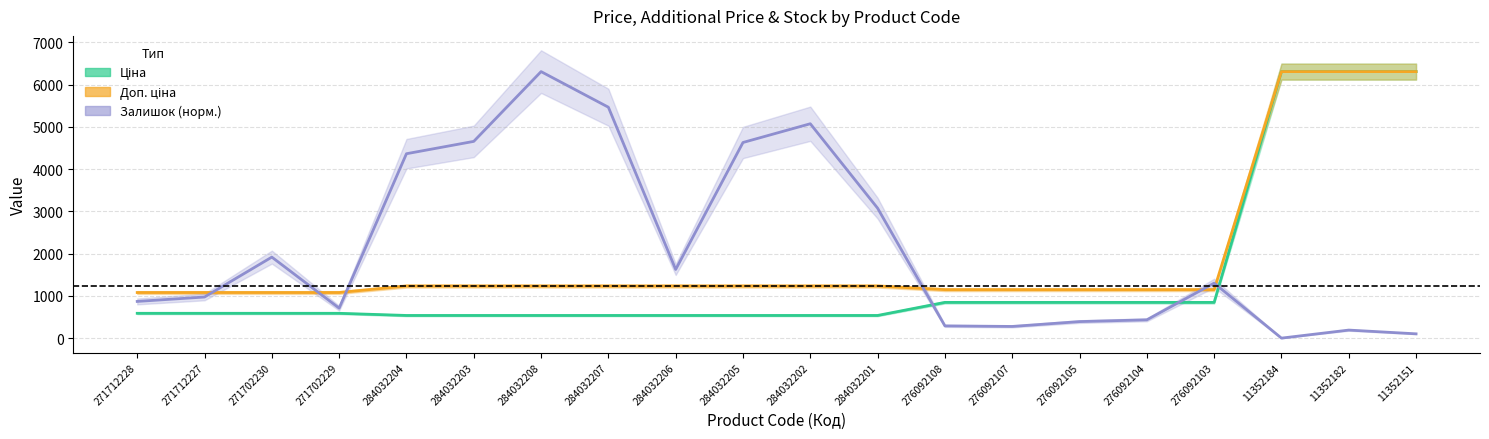

True or false: Доп. ціна has a value of 1149.7 at 276092103.

True